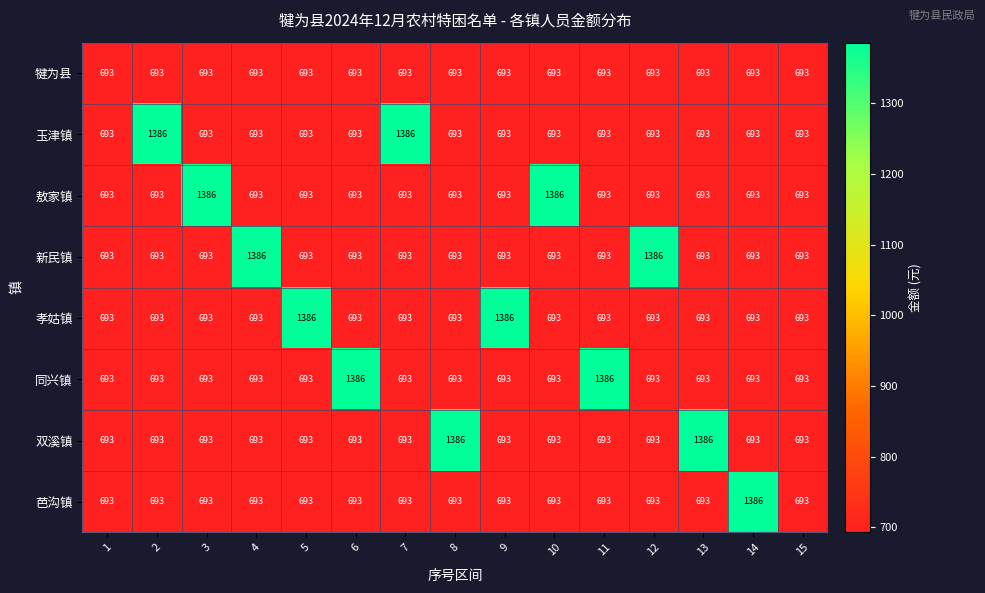

At how many categories does at least one series exceed 867?

13